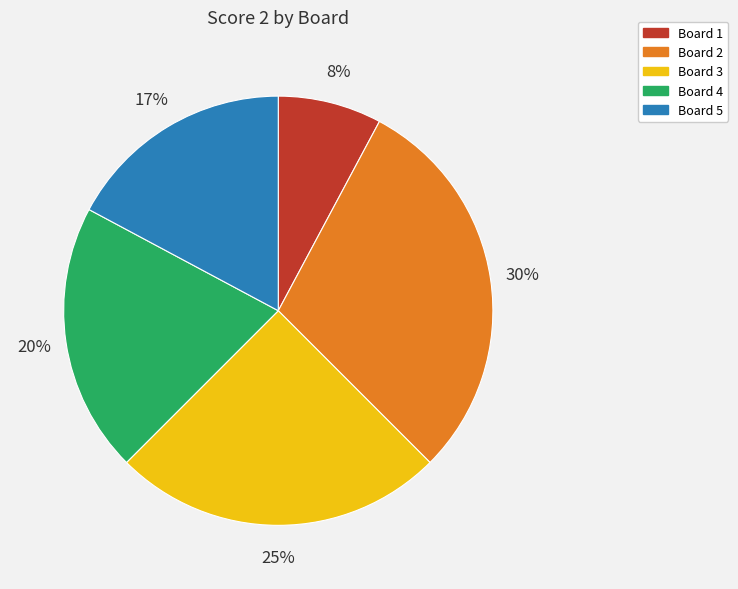

How many segments does this pie chart have?

5